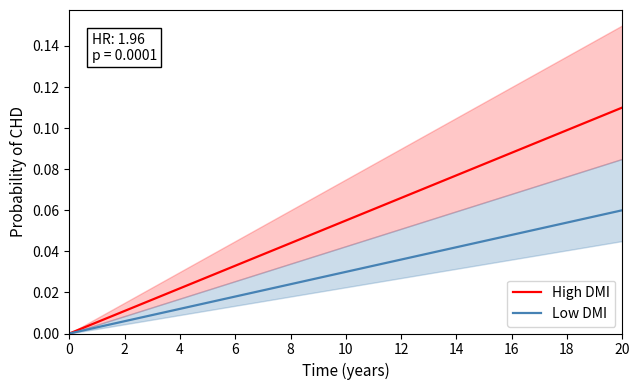

List the series in order of their peak value, highest first.

High DMI, Low DMI